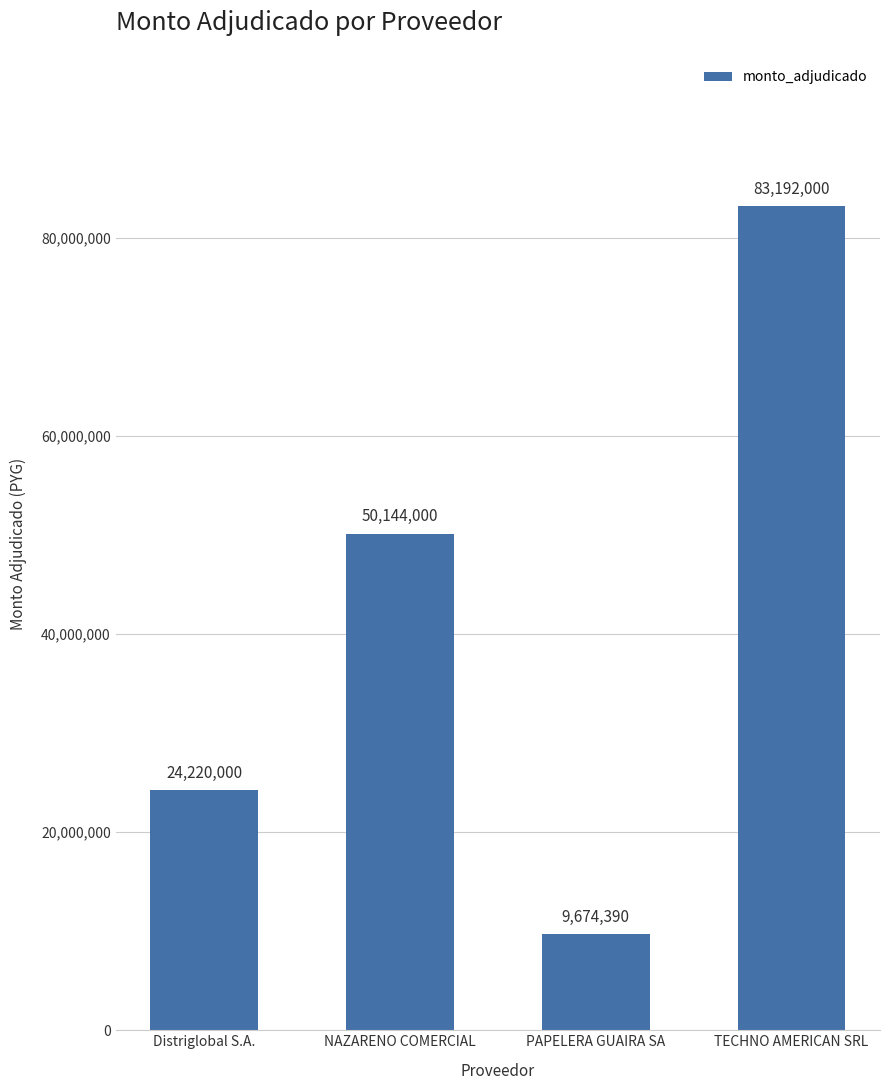

How many values are below 50144000?

2